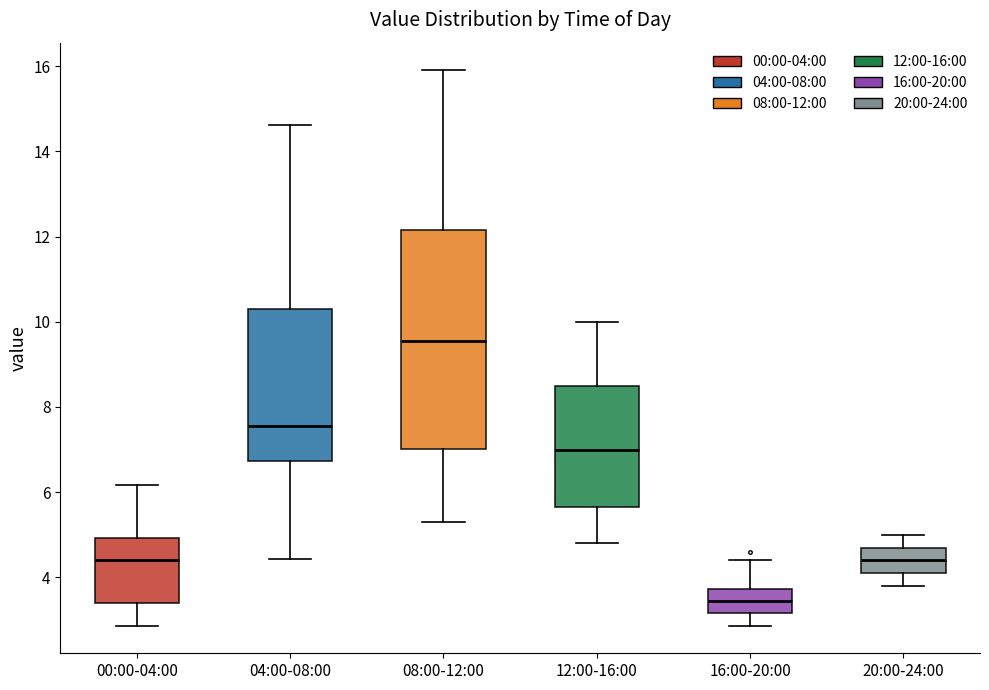

Reading left to right, transcribe this box plot: for each box, give where its median line is, the range the box spans, and where its two whiskers end, as read against the y-axis. The values are not printed on the chart, so give them approximately, as read against the axis.

00:00-04:00: median 4.4, box 3.4 to 5.0, whiskers 2.8 to 6.2
04:00-08:00: median 7.6, box 6.8 to 10.4, whiskers 4.4 to 14.6
08:00-12:00: median 9.6, box 7.0 to 12.2, whiskers 5.4 to 16.0
12:00-16:00: median 7.0, box 5.6 to 8.6, whiskers 4.8 to 10.0
16:00-20:00: median 3.4, box 3.2 to 3.8, whiskers 2.8 to 4.4
20:00-24:00: median 4.4, box 4.2 to 4.8, whiskers 3.8 to 5.0